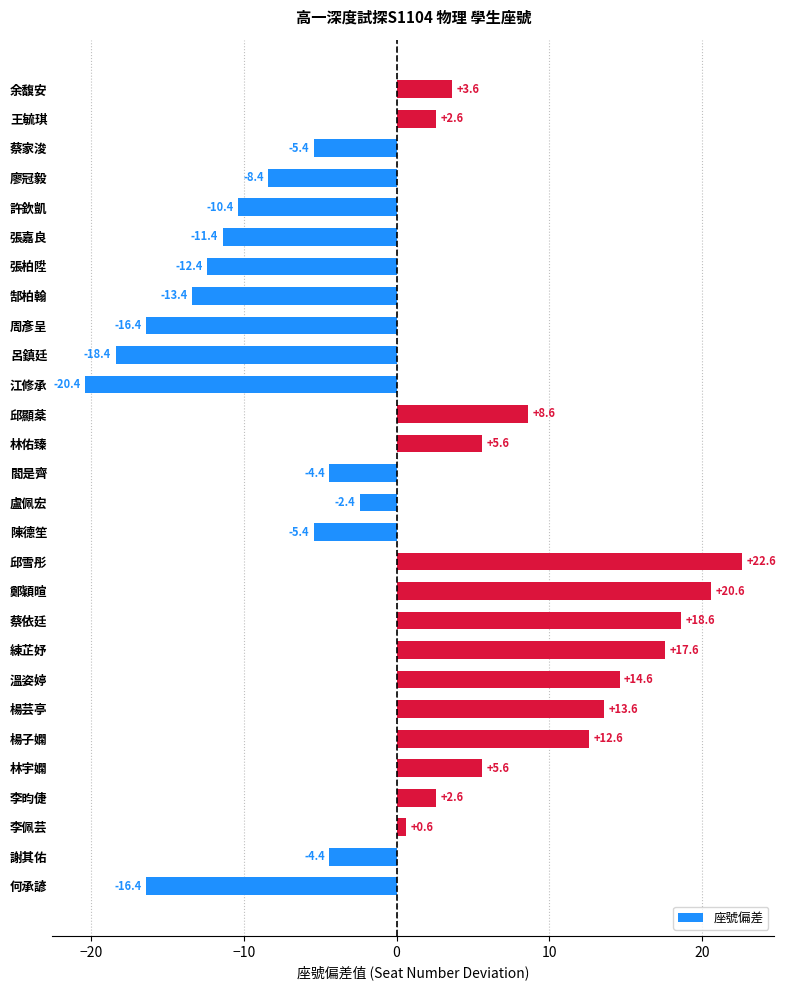

What is the change in value from 鄭穎暄 to 陳德笙?

-26.0